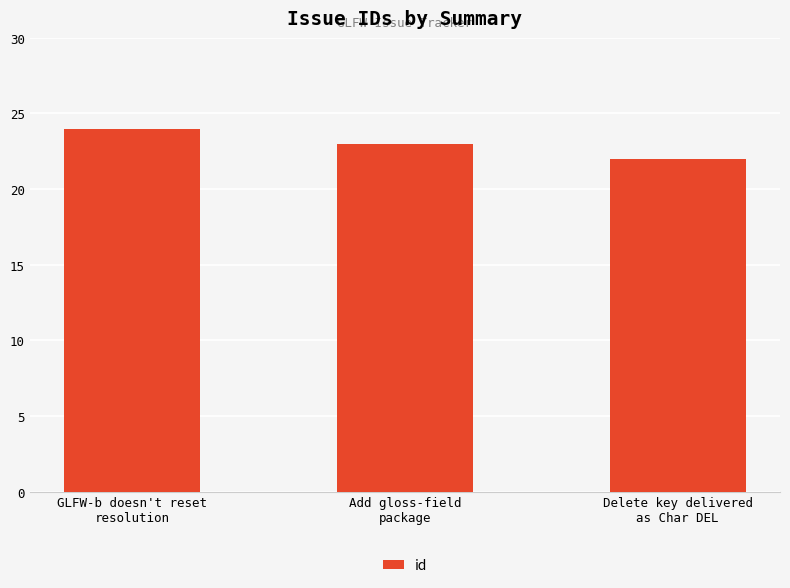

How many categories are shown in the chart?

3